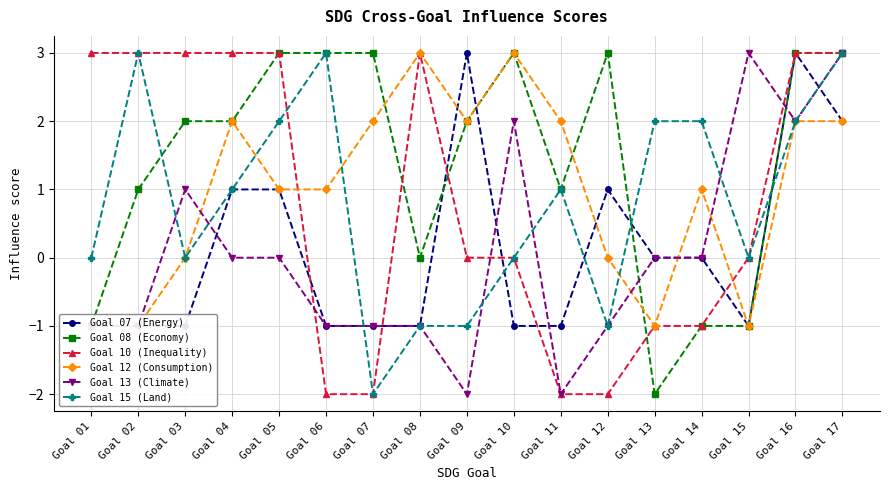

What is the sum of all Goal 07 (Energy) values?

2